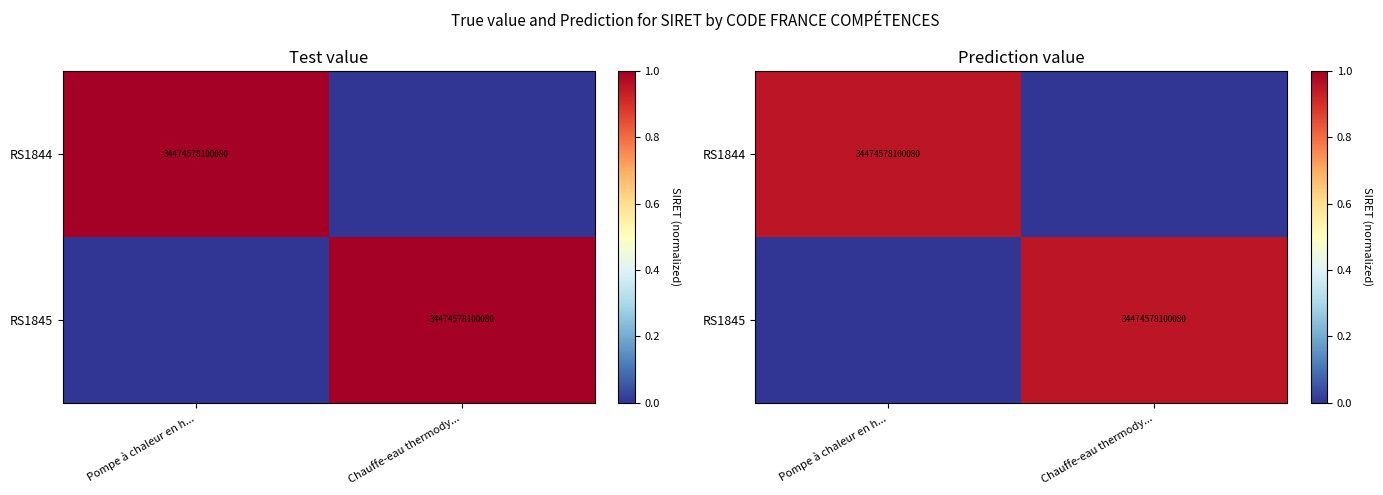

What is the highest value of the RS1844 series?

0.9